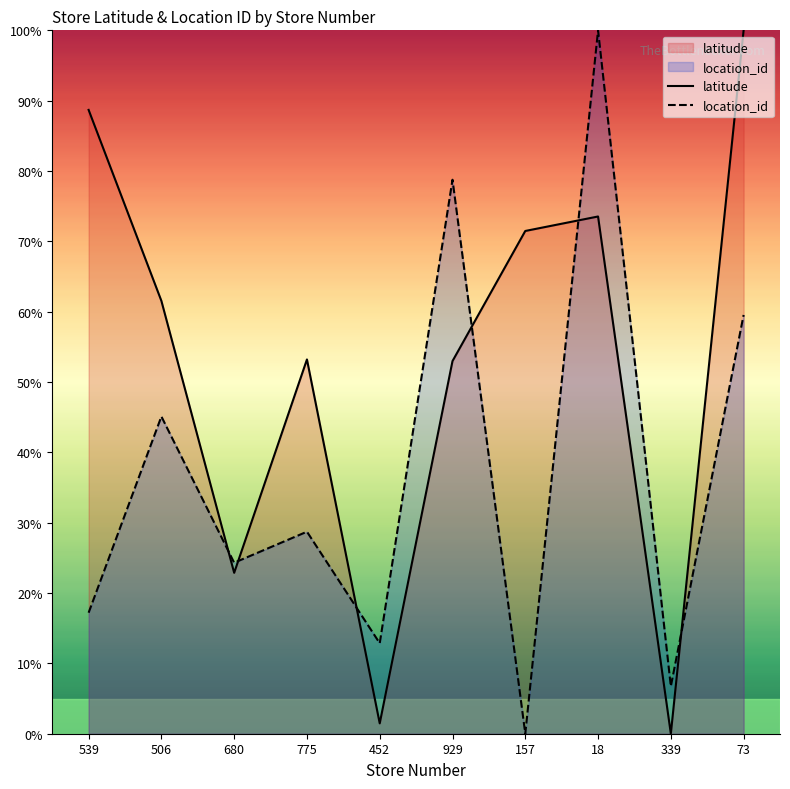

At which category does latitude reach its first local peak?

775